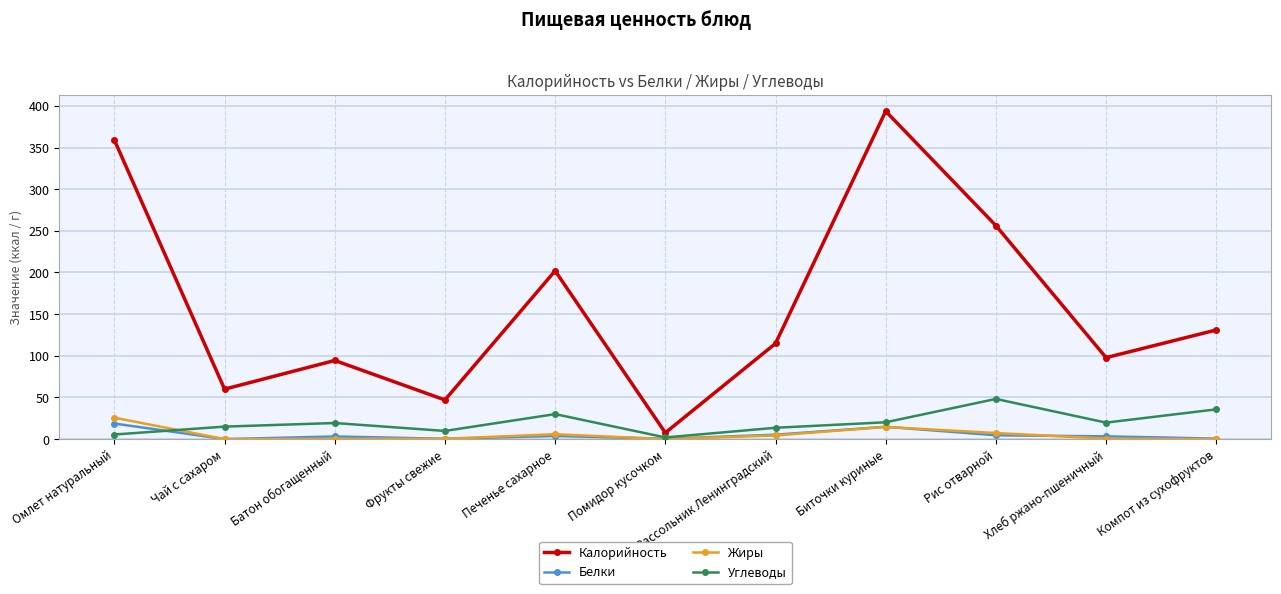

What is the maximum value for Углеводы?

48.2